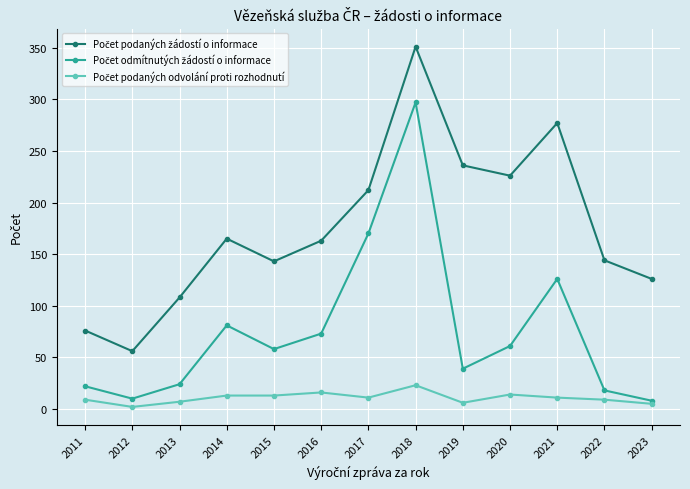

At which category is the sum across all series the highest?

2018